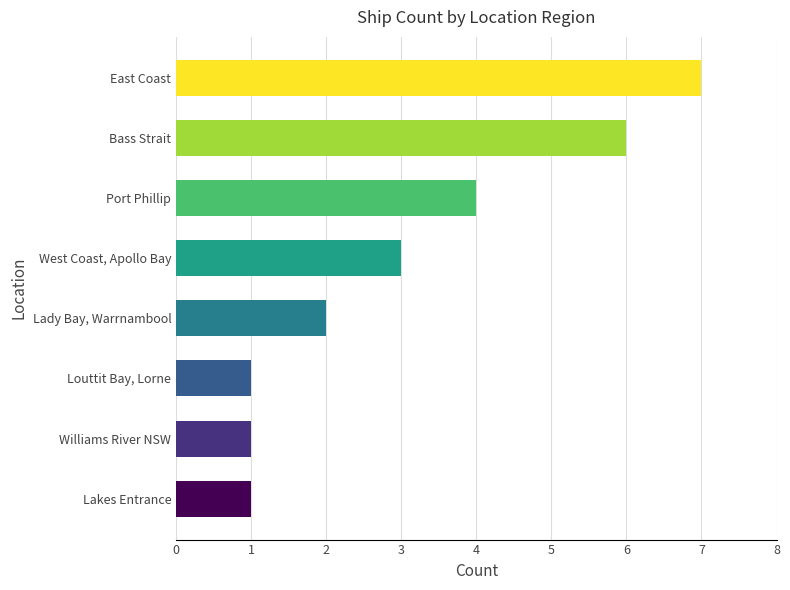

What is the change in value from Louttit Bay, Lorne to Bass Strait?

+5